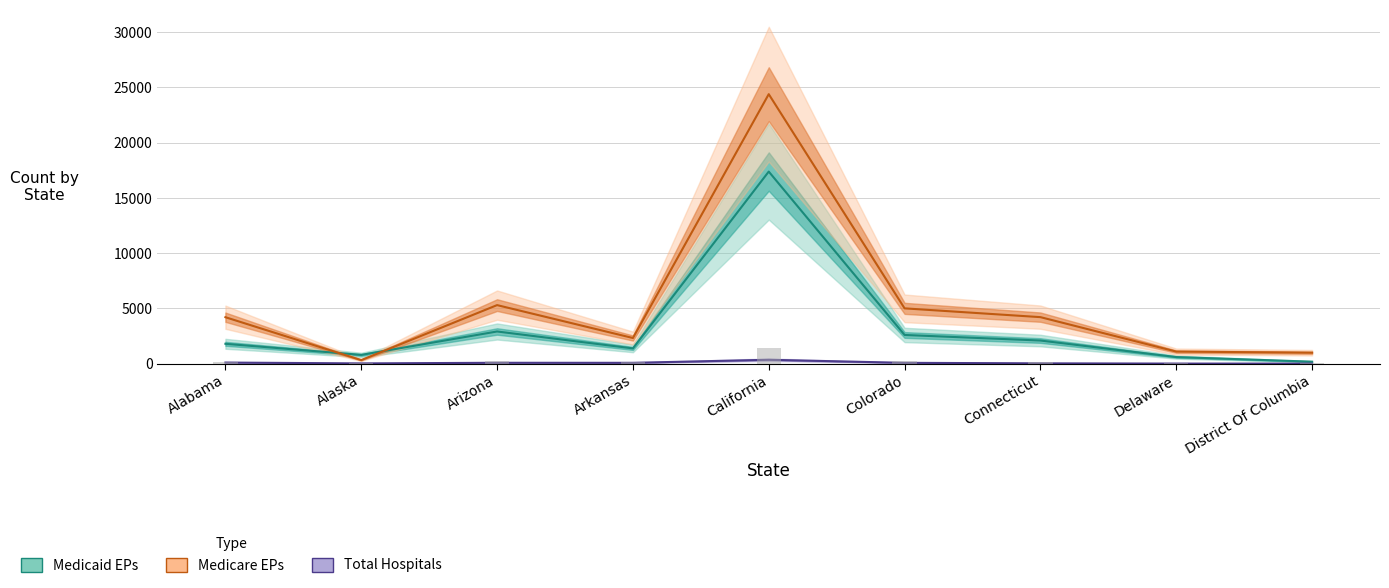

Is the value of Total Hospitals at California greater than the value of Medicaid EPs at Connecticut?

No